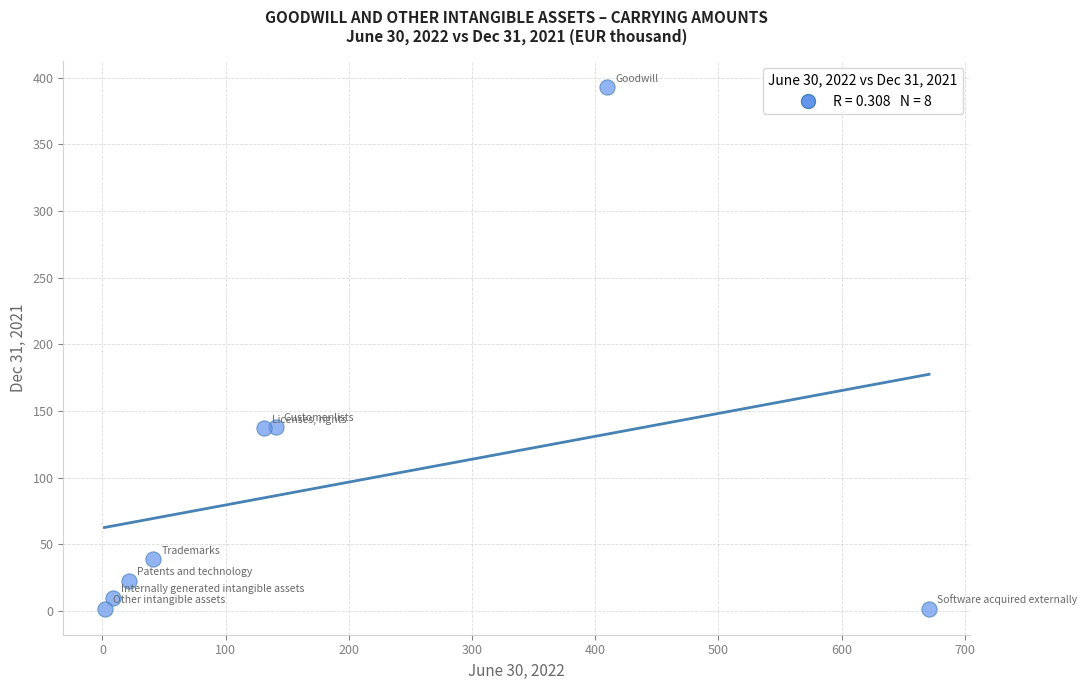

What is the average Y value?

92.8